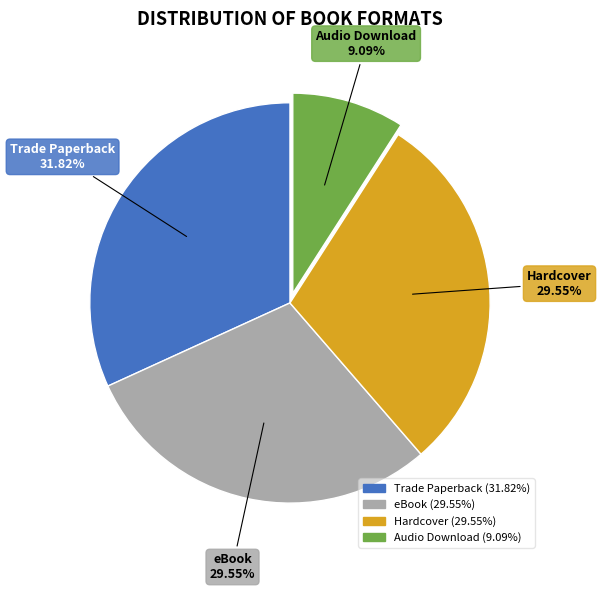

Is there a majority slice in this chart?

No